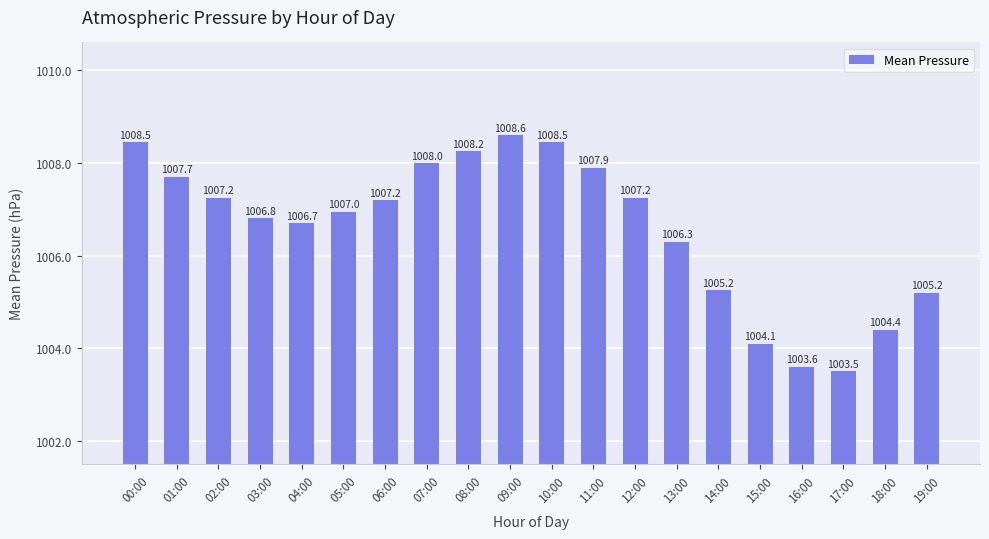

What is the difference between the maximum and second lowest values?

5.0